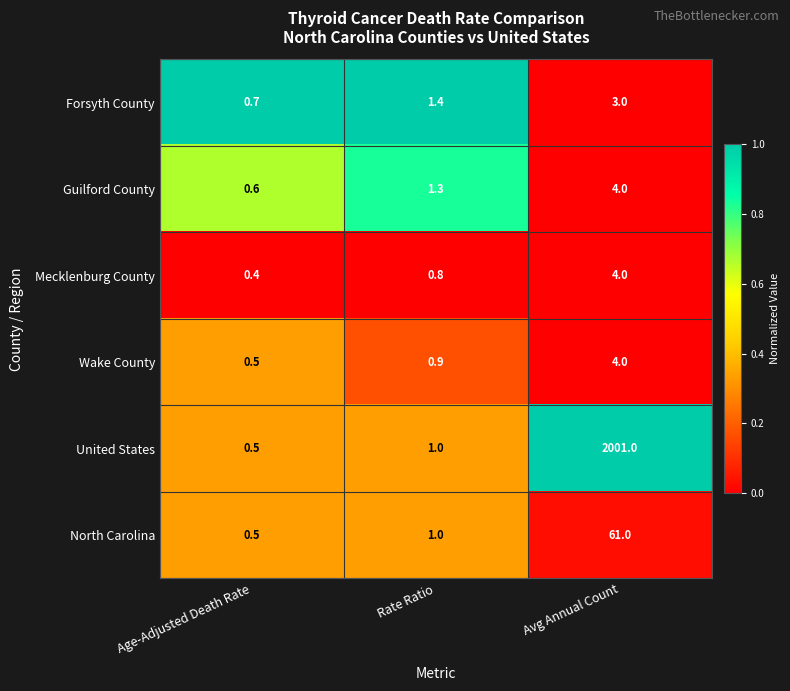

List the labels in order of United States value, largest first.

Avg Annual Count, Rate Ratio, Age-Adjusted Death Rate